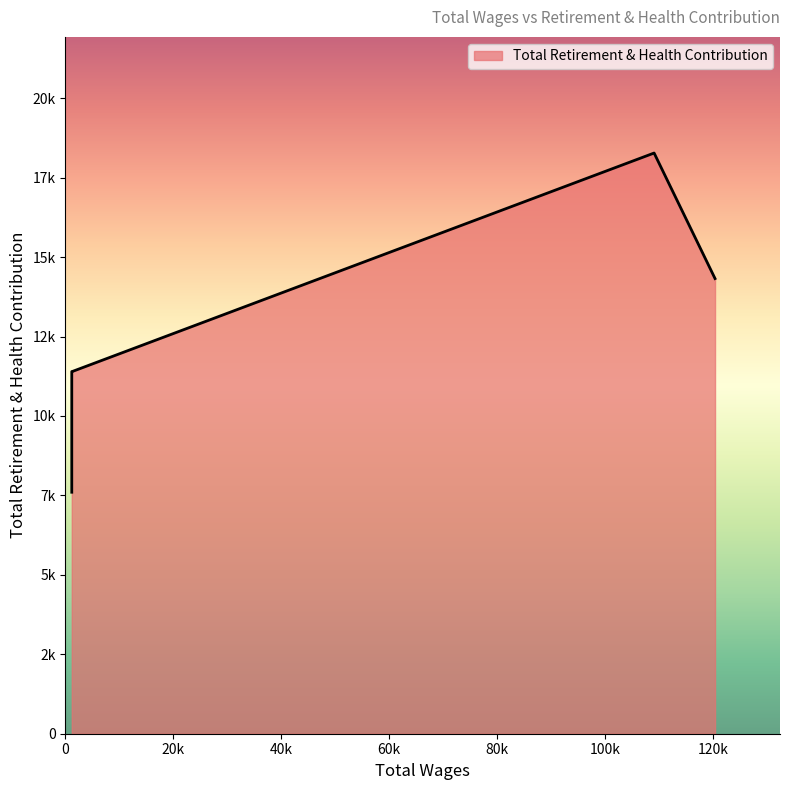

How many lines are shown in the chart?

1